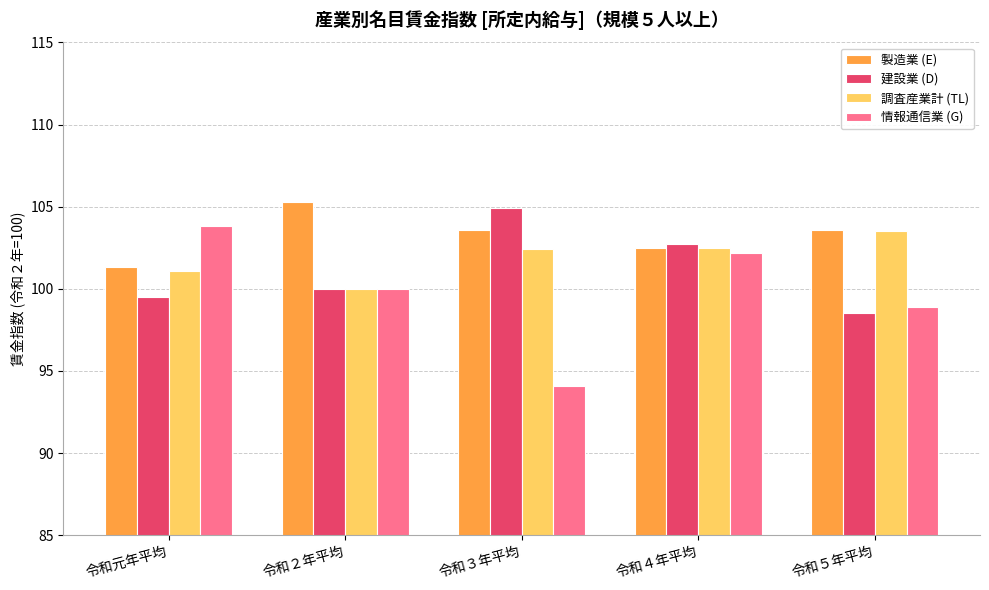

What is the total value across all series at 令和３年平均?

405.0